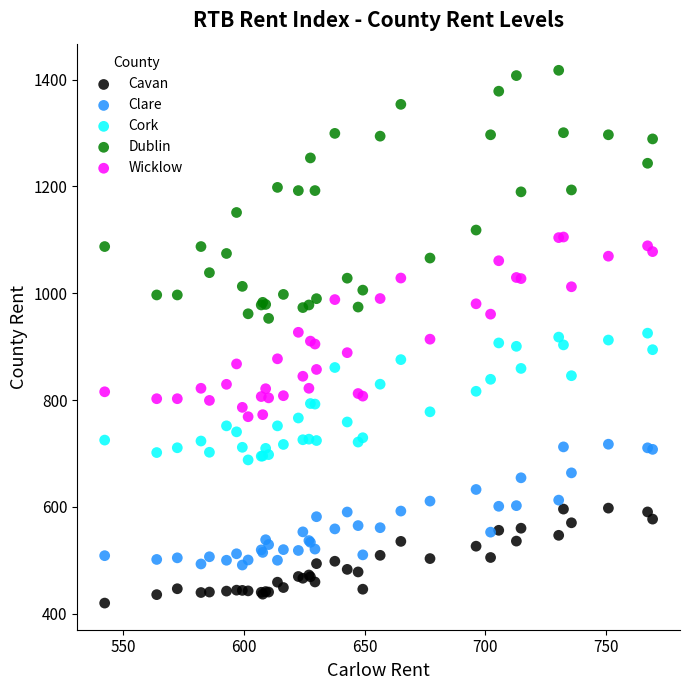

Which series contains the highest Y value?

Dublin